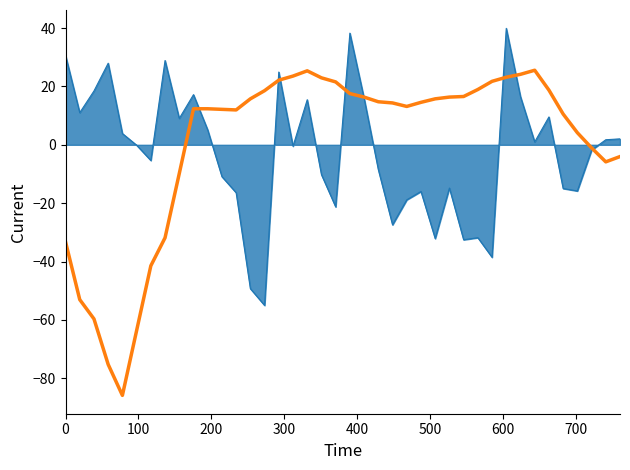

What is the greatest value displayed?

39.9